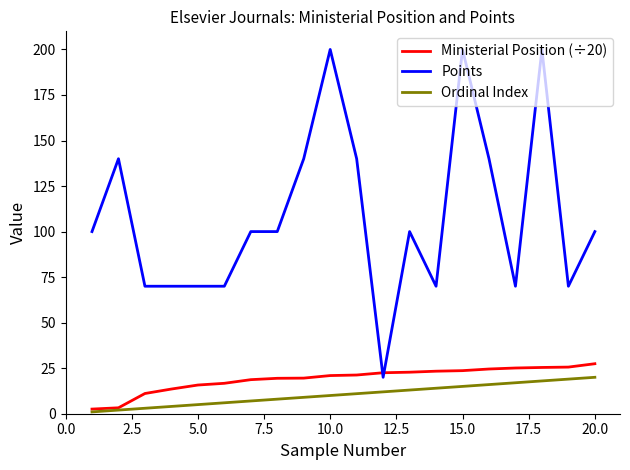

Which series has the largest total across all categories?

Points